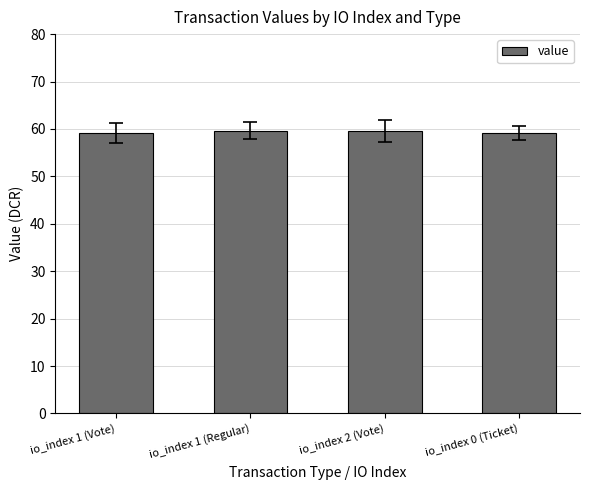

How many bars are there in total?

4